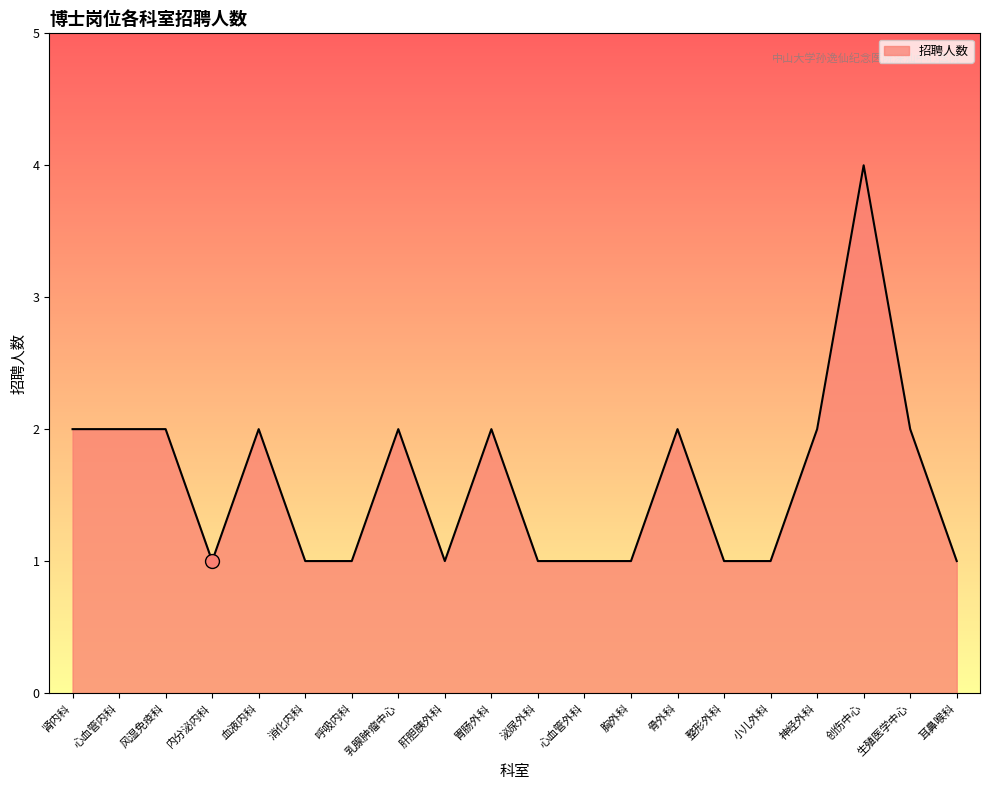

What is the ratio of the value at 乳腺肿瘤中心 to the value at 小儿外科?

2.0